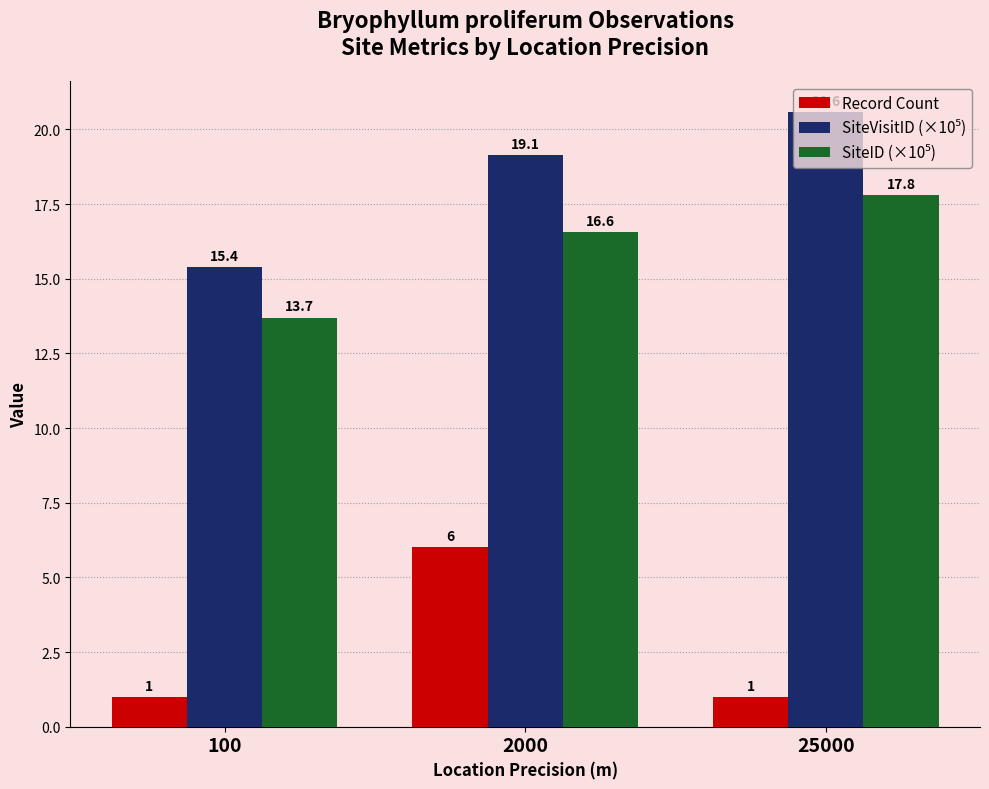

What value does the Record Count series have at 25000?

1.0